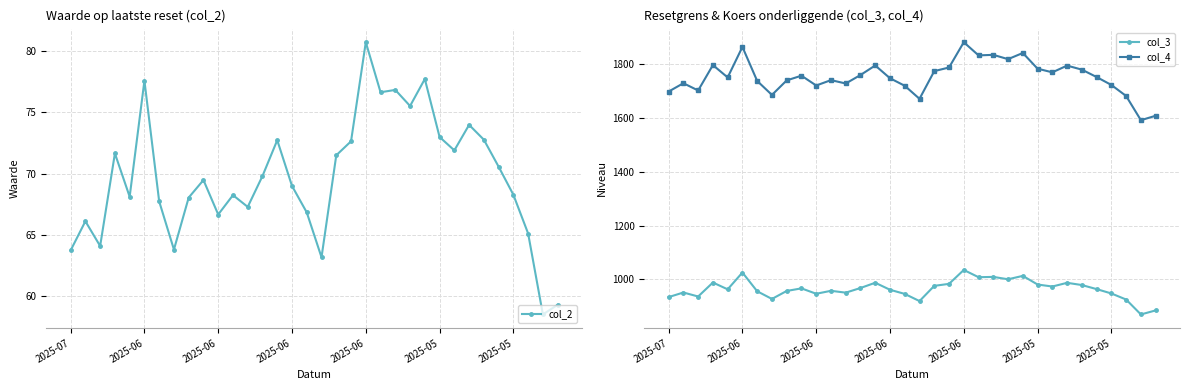

How many values in the col_3 series exceed 963?

18